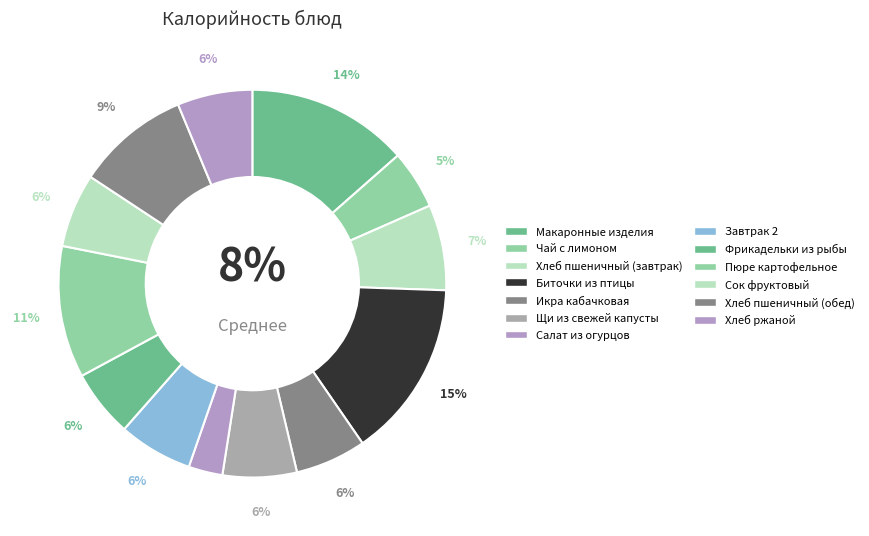

To the nearest percent, what percentage of the pie is Биточки из птицы?

15%